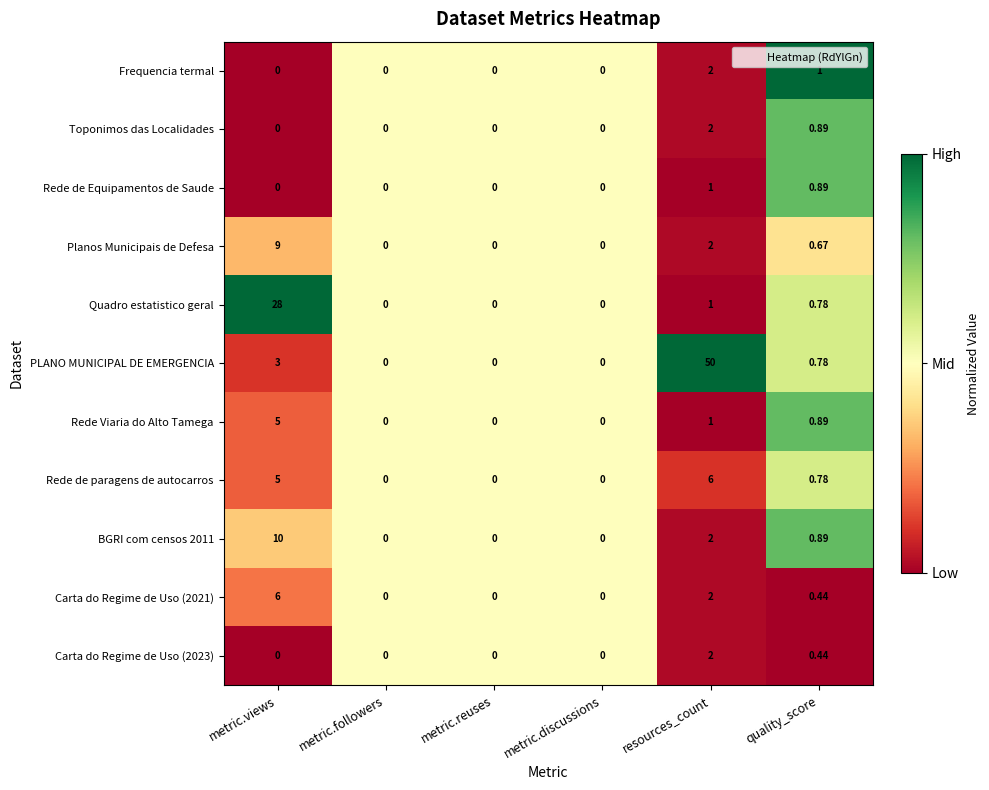

What is the total value across all series at metric.views?

66.0